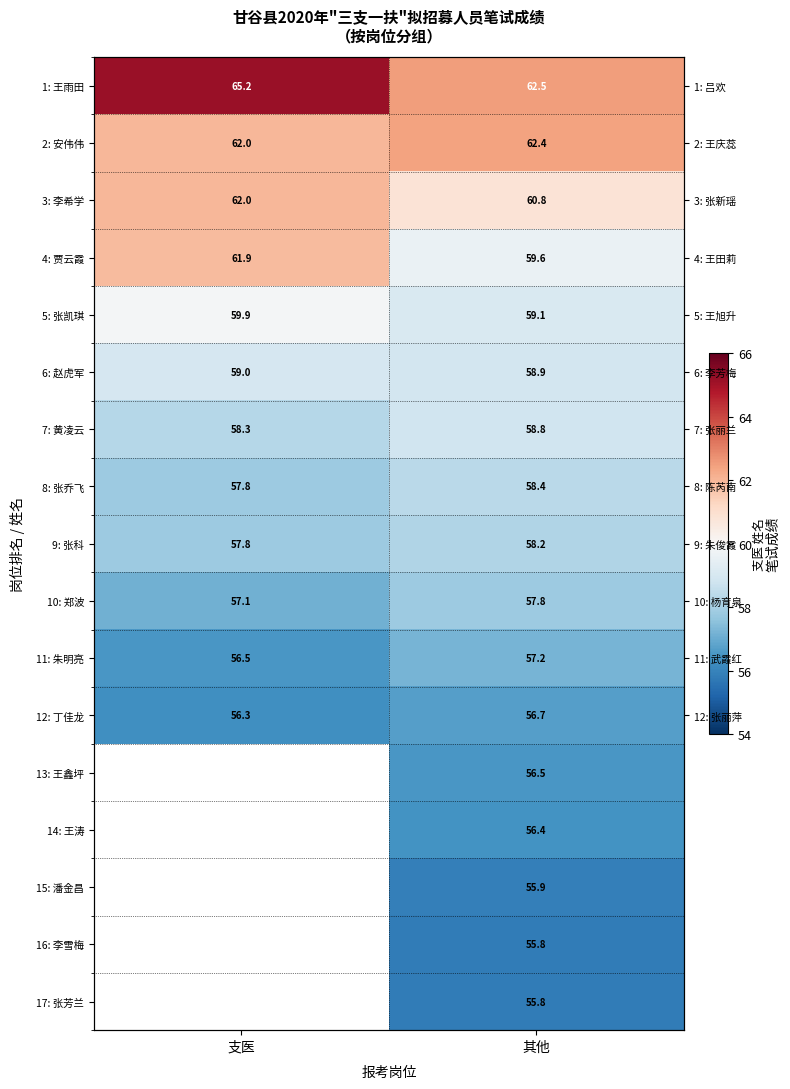

Count the 4: 贾云霞 values in the range 59 to 61.

1